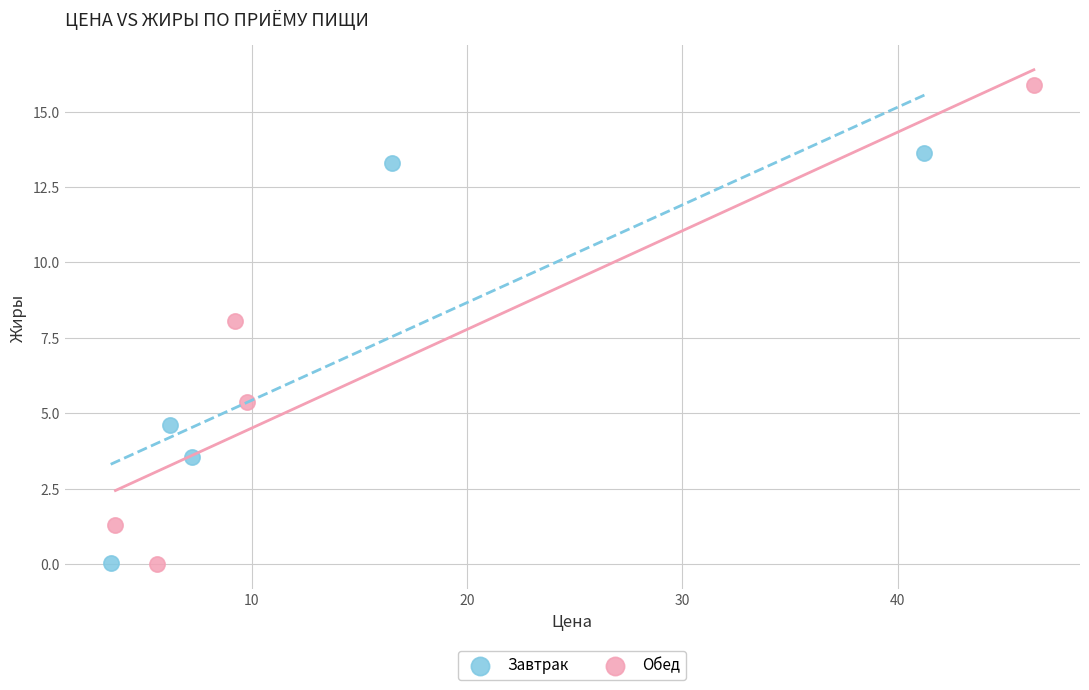

Which series has the largest Y range (max minus min)?

Обед